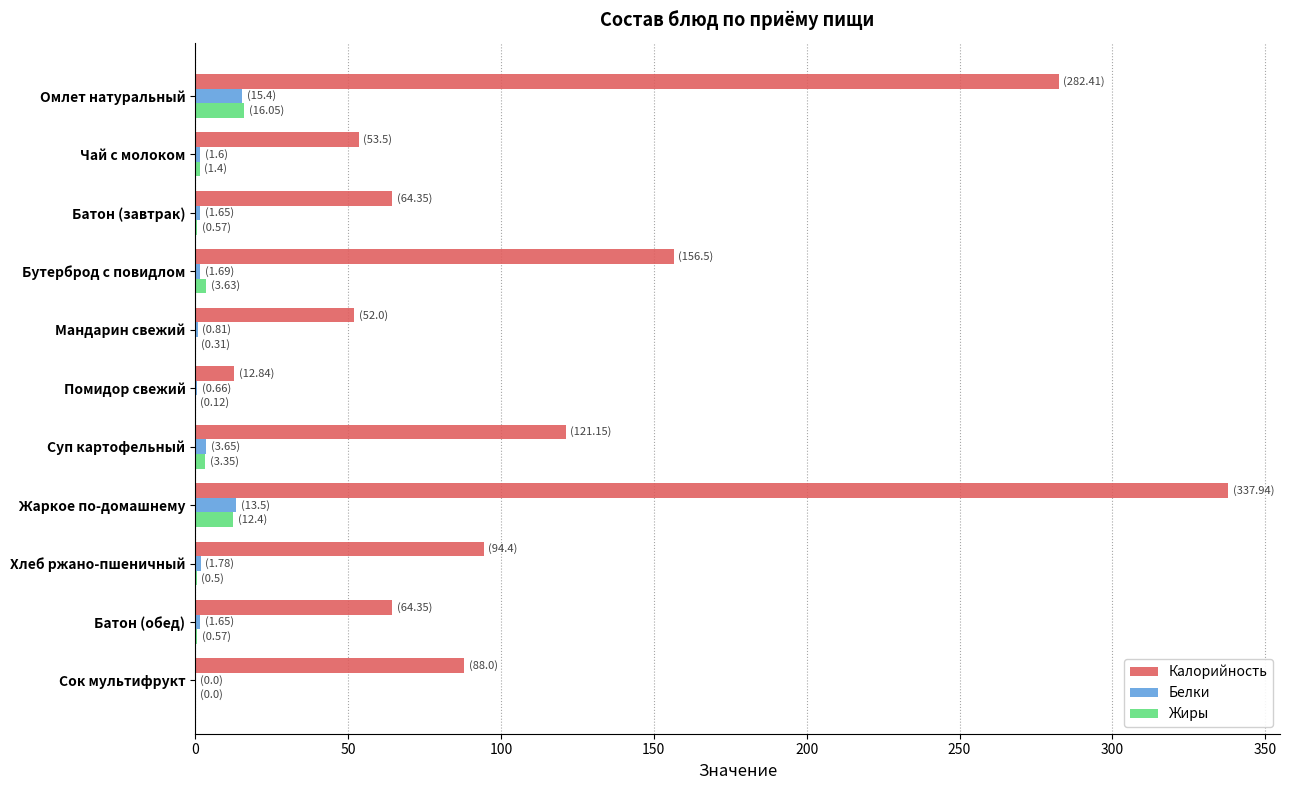

Read the Жиры value at Жаркое по-домашнему.

12.4